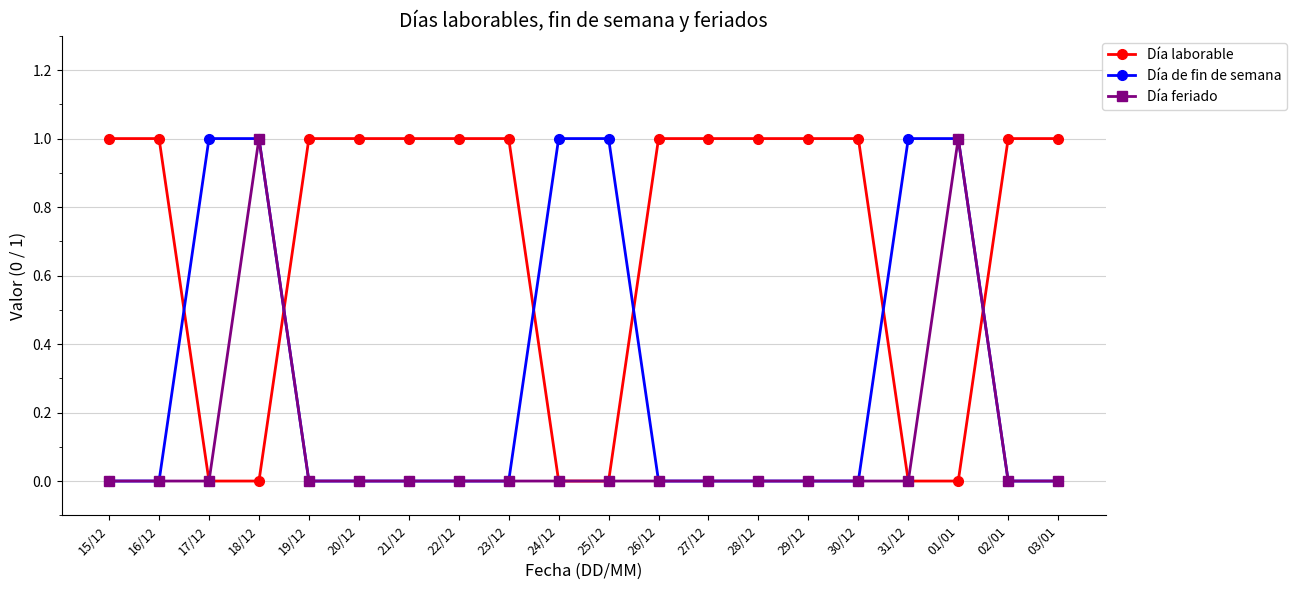

The value of Día de fin de semana at 27/12 is 0. True or false?

True